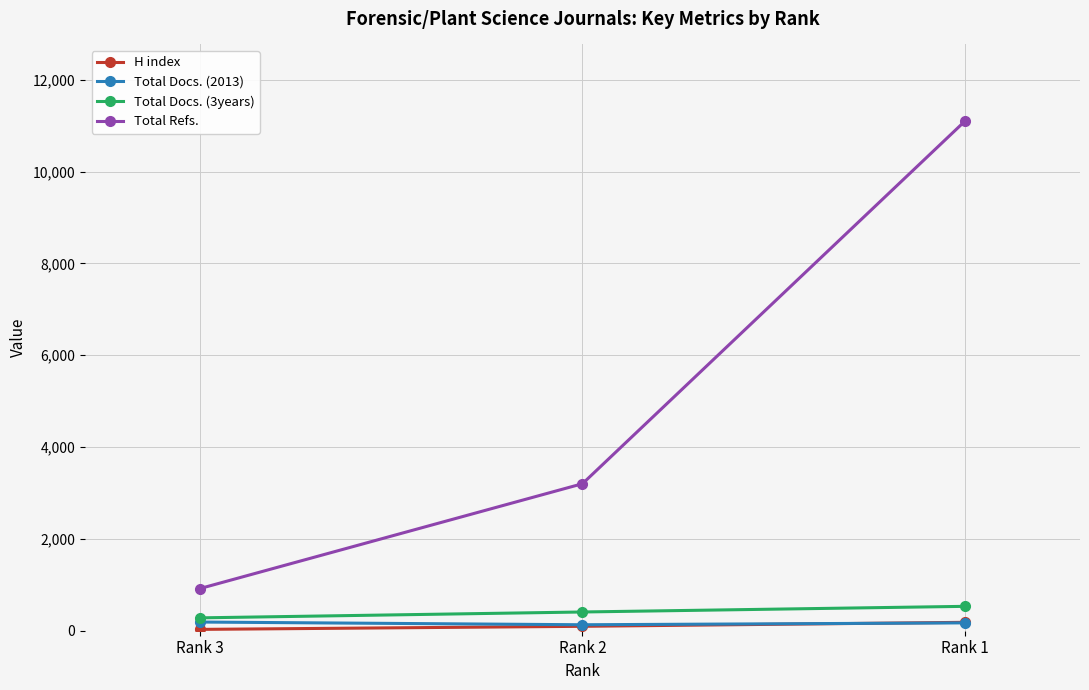

Count the number of categories in the chart.

3